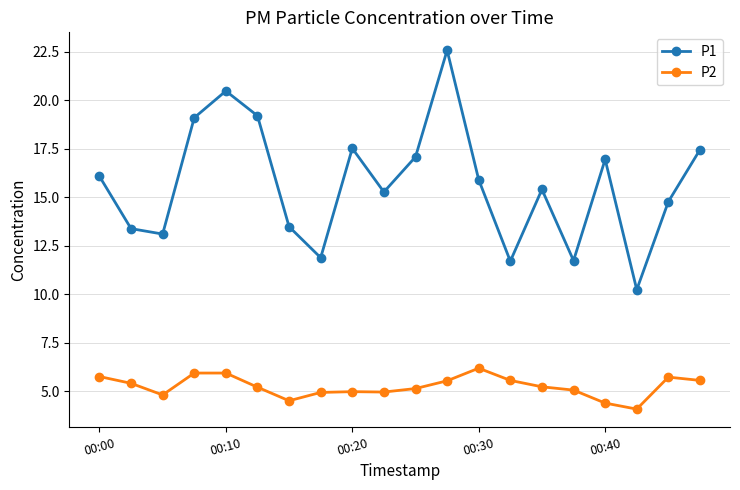

What is the highest value of the P2 series?

6.2